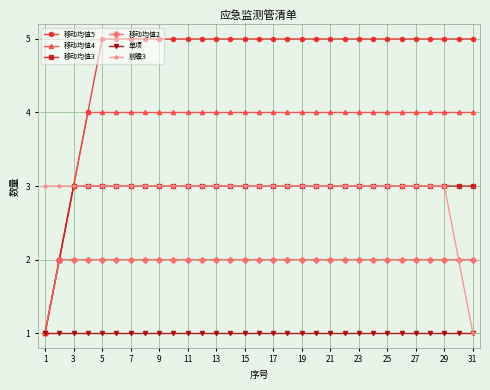

What is the value of the 移动均值3 point at the 10th from the left?

3